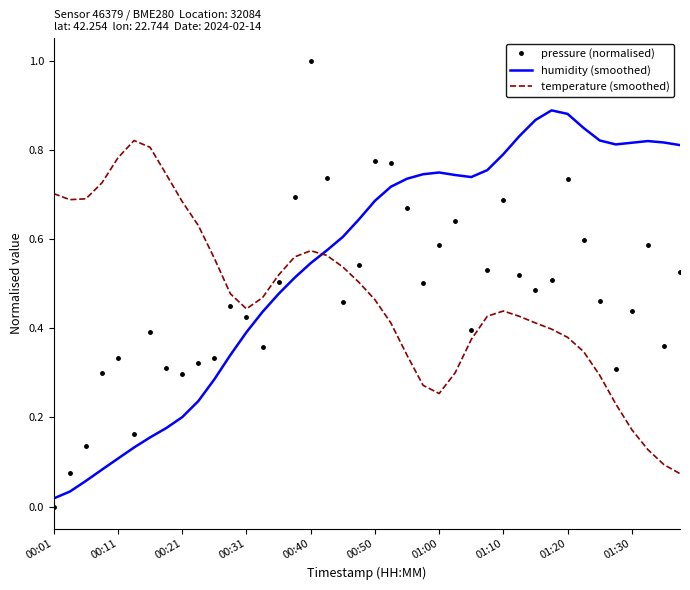

Which series has the widest spread of values?

pressure (normalised)